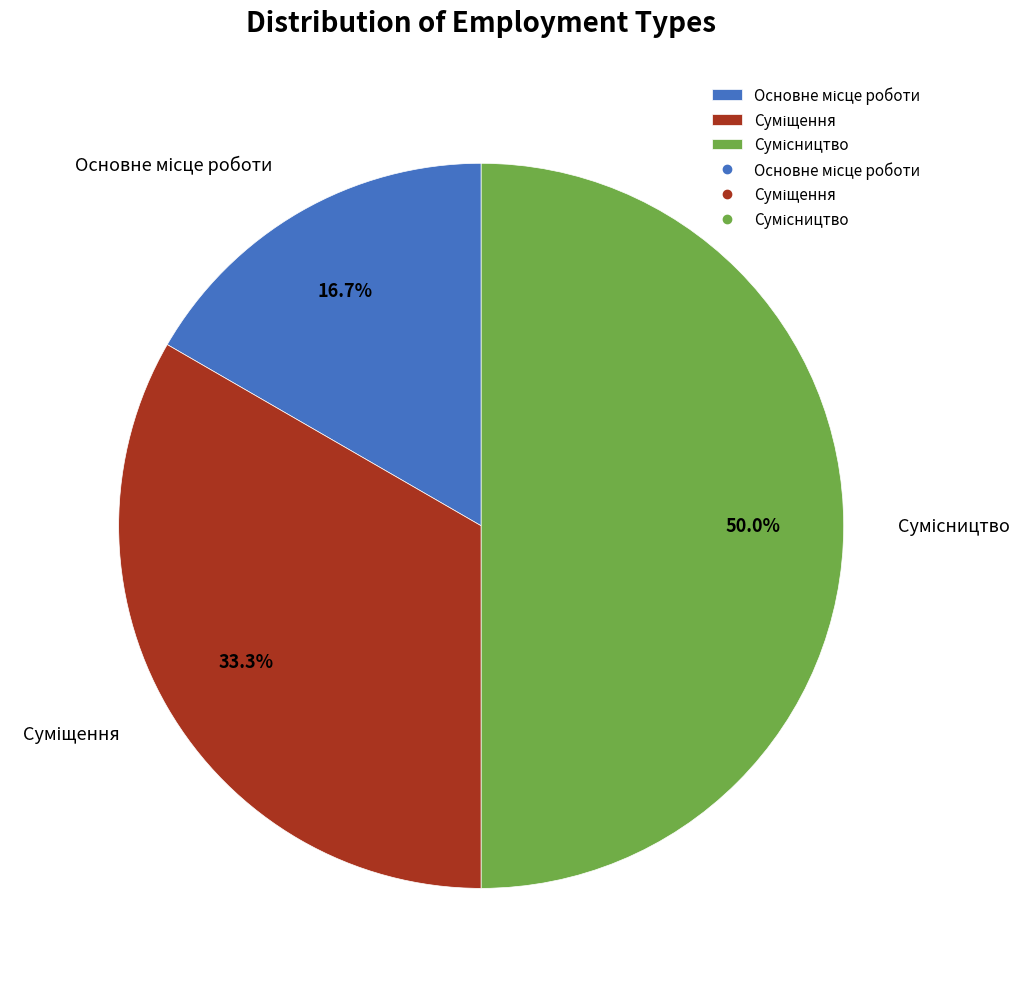

How many slices are in this pie chart?

3